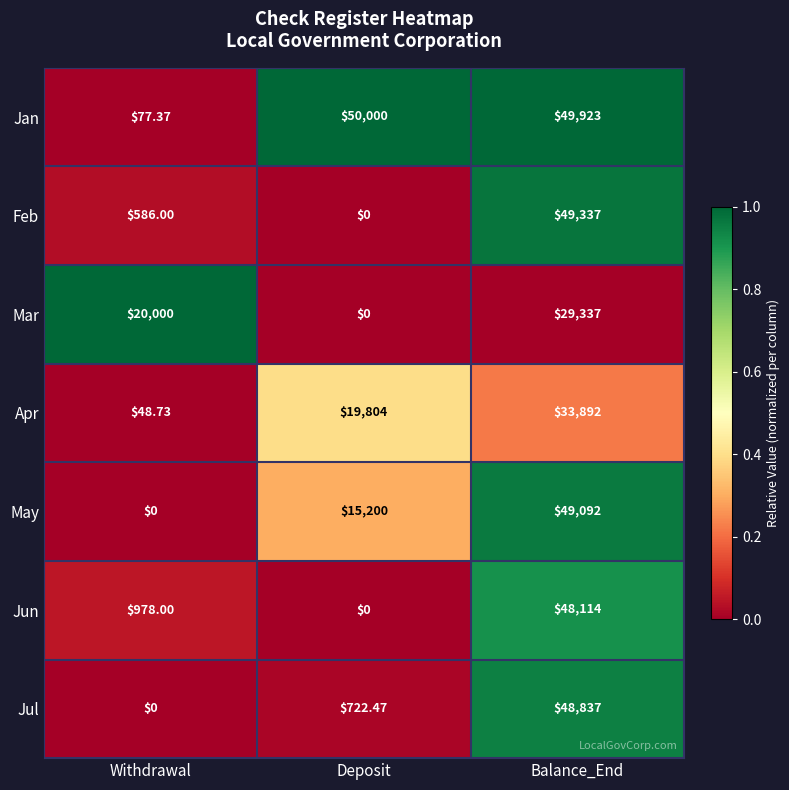

Rank the series by their maximum value, from lowest to highest.

Mar, Apr, Jun, Jul, May, Feb, Jan